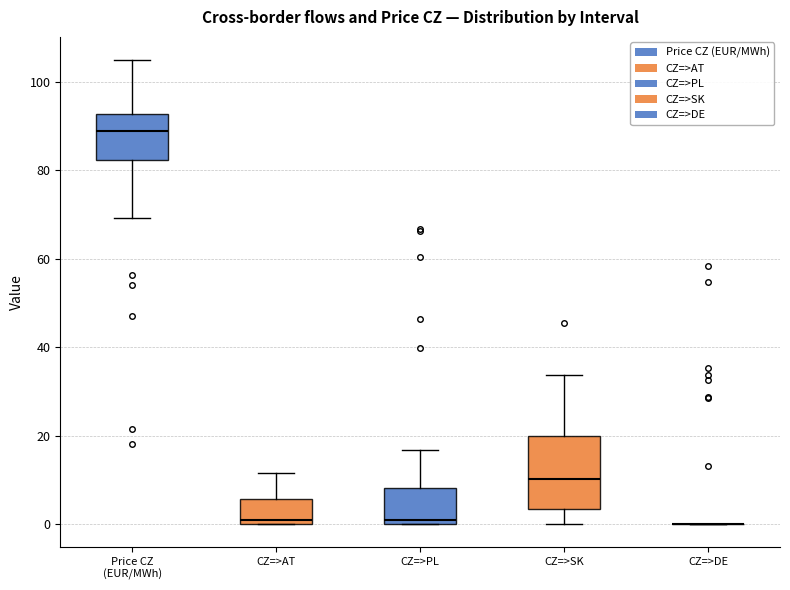

Reading left to right, read every box against the y-axis: the position of its median line, the range the box covers, and the ends of its whiskers. The values are not printed on the chart, so give them approximately, as read against the axis.

Price CZ (EUR/MWh): median 88, box 82 to 92, whiskers 70 to 104
CZ=>AT: median 0 (just above the box's lower edge), box 0 to 6, whiskers 0 to 12
CZ=>PL: median 0 (just above the box's lower edge), box 0 to 8, whiskers 0 to 16
CZ=>SK: median 10, box 4 to 20, whiskers 0 to 34
CZ=>DE: box collapsed to a line at 0, whiskers 0 to 0